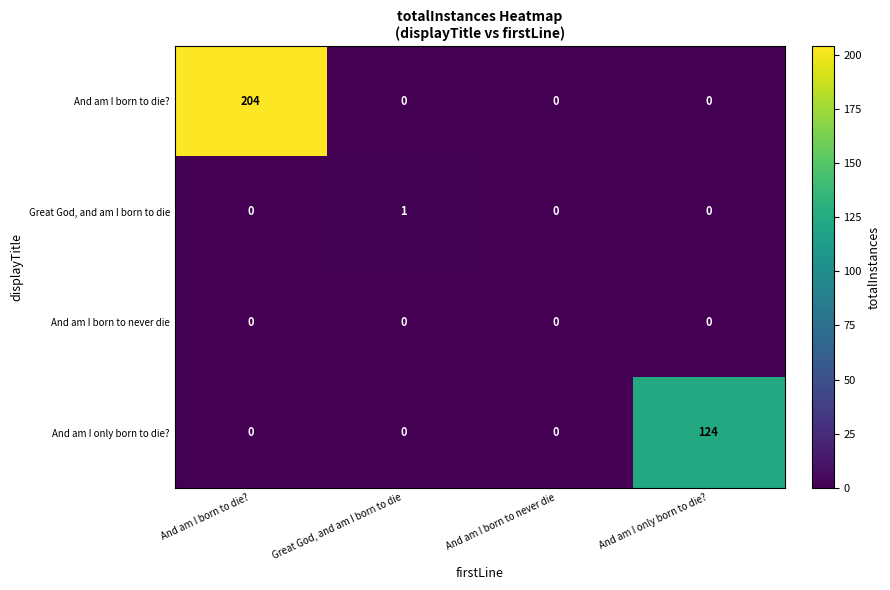

What is the sum of all And am I born to die? values?

204